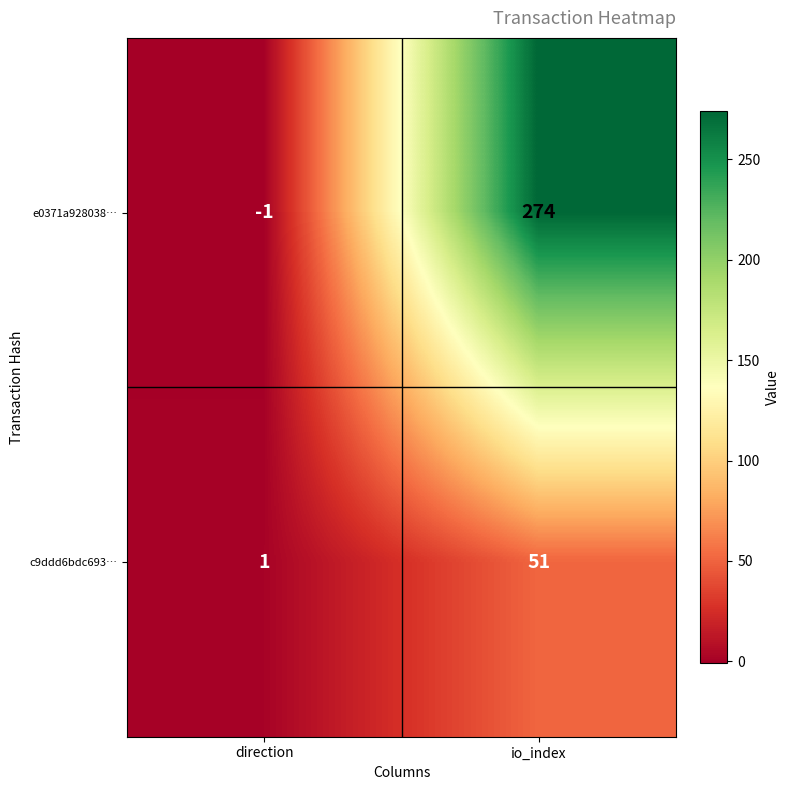

What is the minimum value shown in the chart?

-1